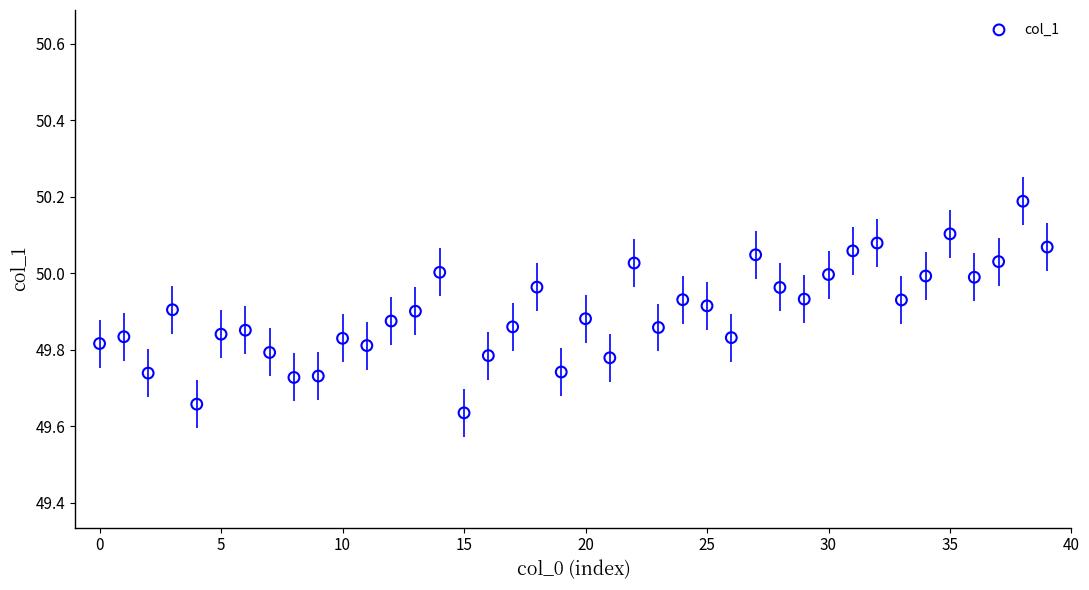

What is the range of Y values (max minus min)?

0.6